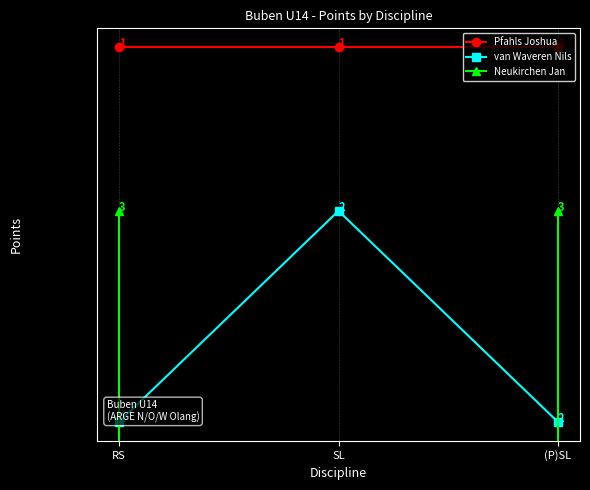

What is the average value of the Neukirchen Jan series?

13